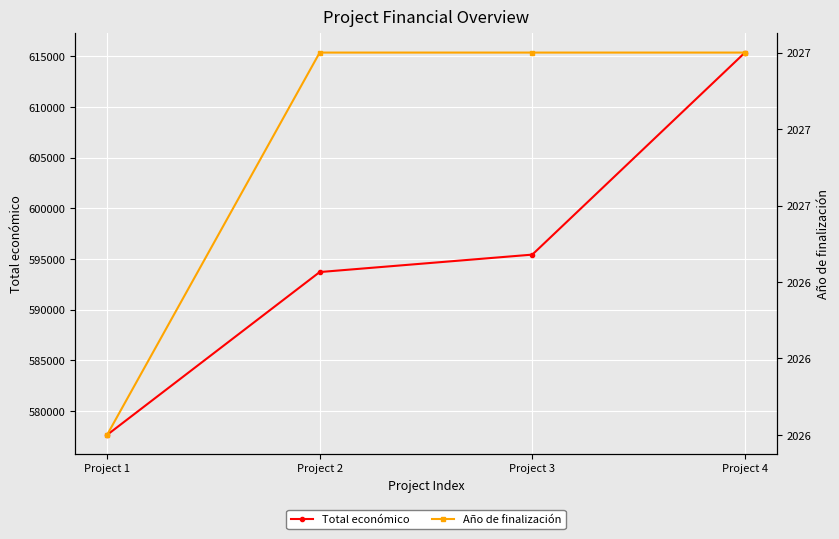

Count the Año de finalización values in the range 2027 to 2028.

3